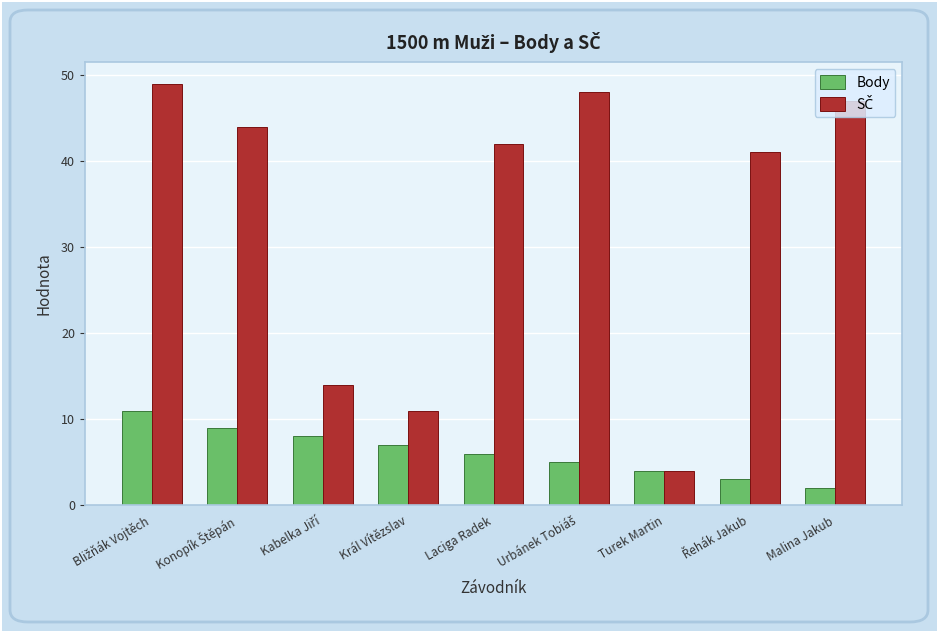

What is the label of the 6th bar from the right?

Král Vítězslav